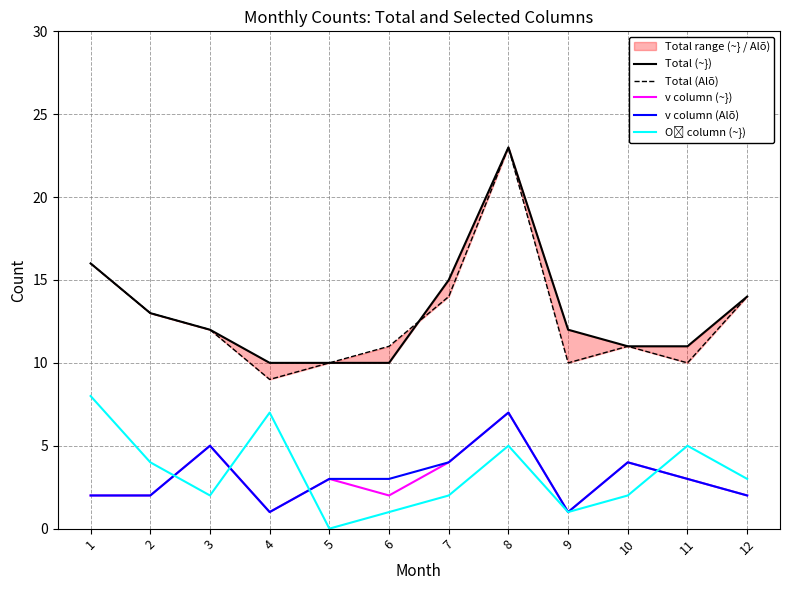

Which series has the largest total across all categories?

Total (~})